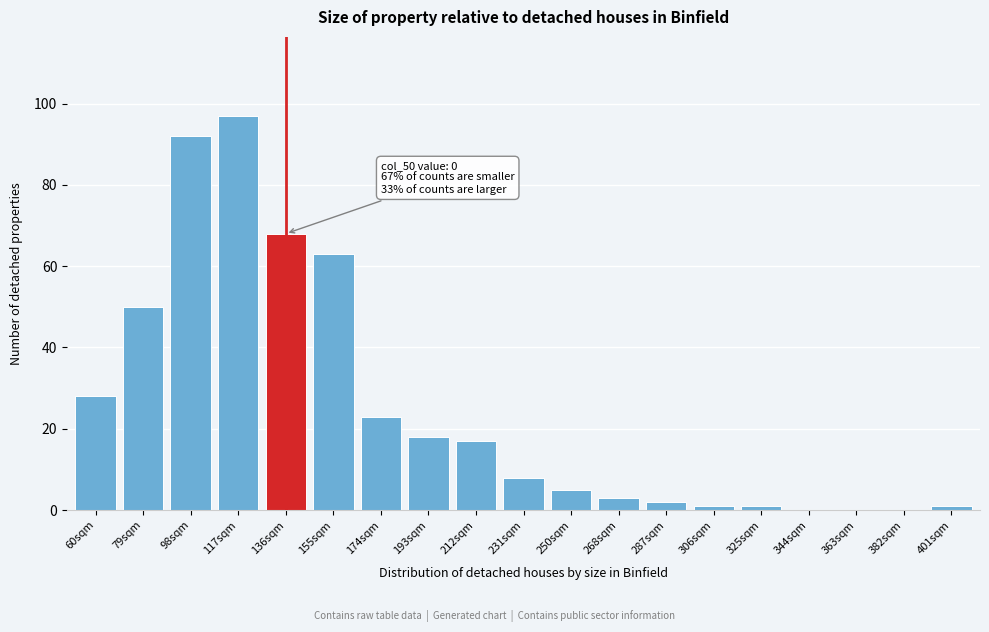

Reading left to right, transcribe all the data shown in this chart.

60sqm=28	79sqm=50	98sqm=92	117sqm=97	136sqm=68	155sqm=63	174sqm=23	193sqm=18	212sqm=17	231sqm=8	250sqm=5	268sqm=3	287sqm=2	306sqm=1	325sqm=1	344sqm=0	363sqm=0	382sqm=0	401sqm=1